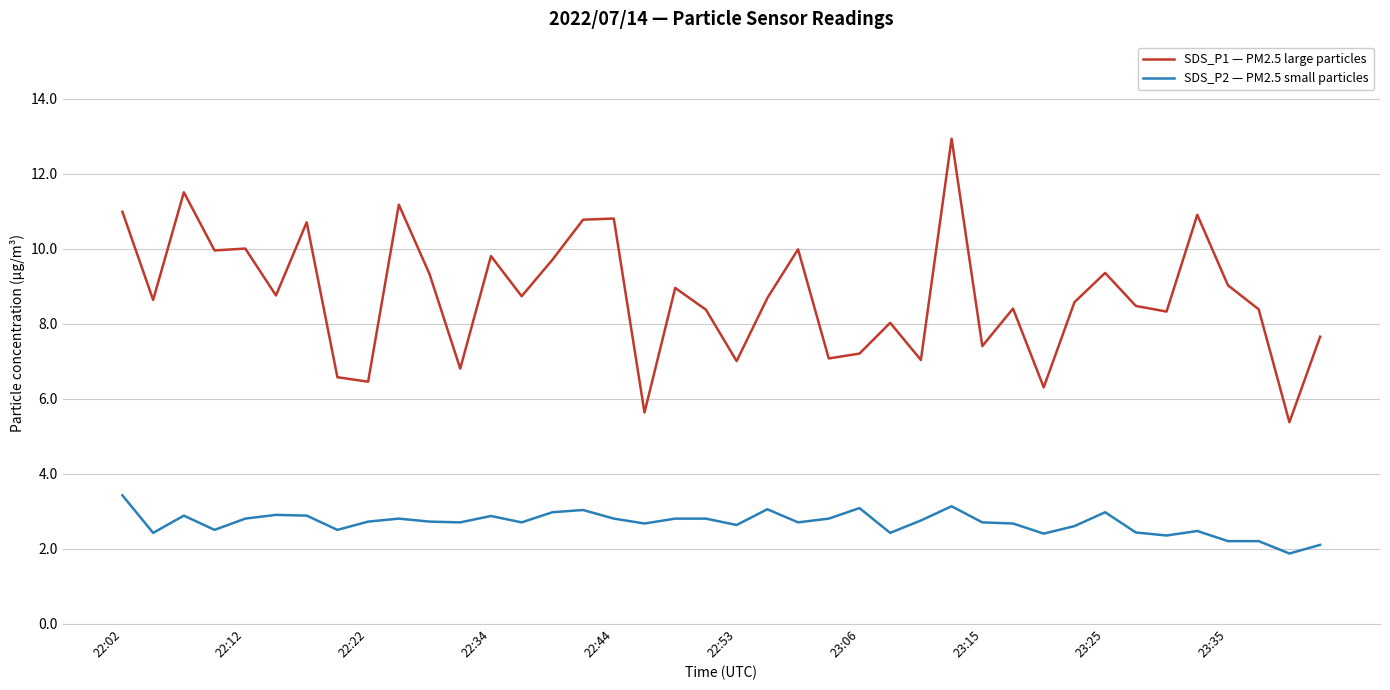

What is the difference between the maximum and minimum values in the SDS_P1 — PM2.5 large particles series?

7.6